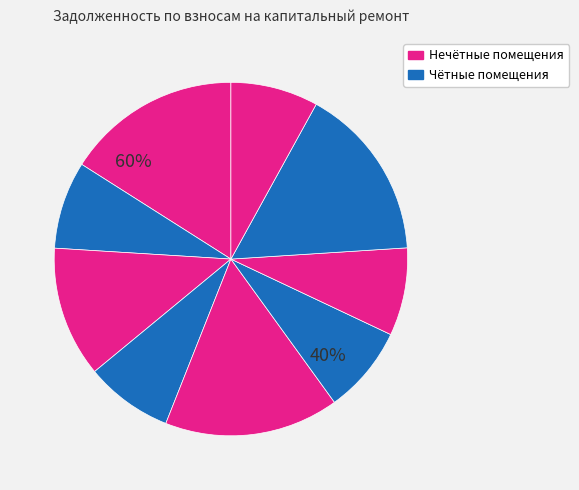

Is 3 the majority of the pie?

No